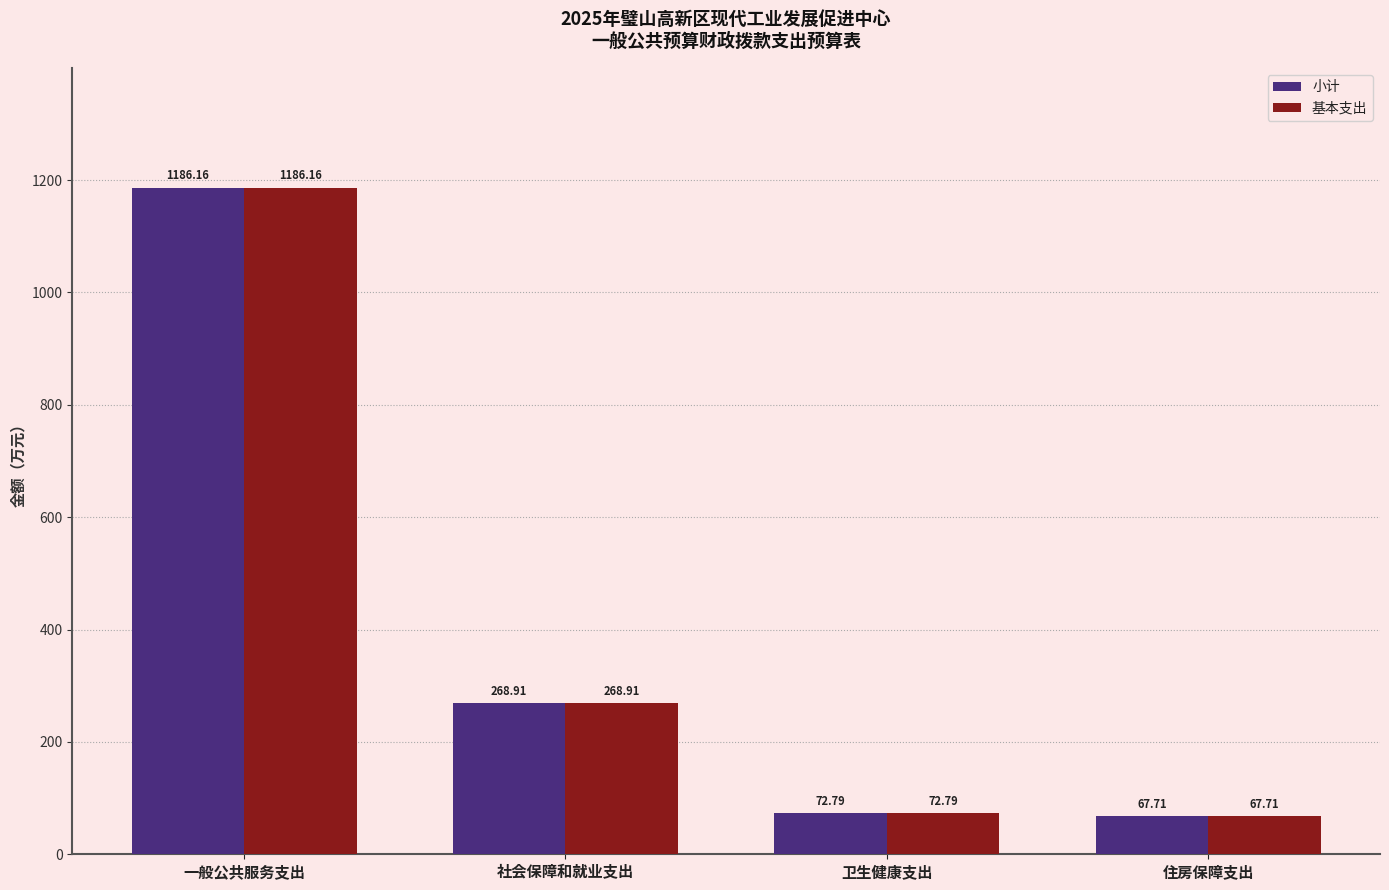

How many data points in 基本支出 are above 268?

2